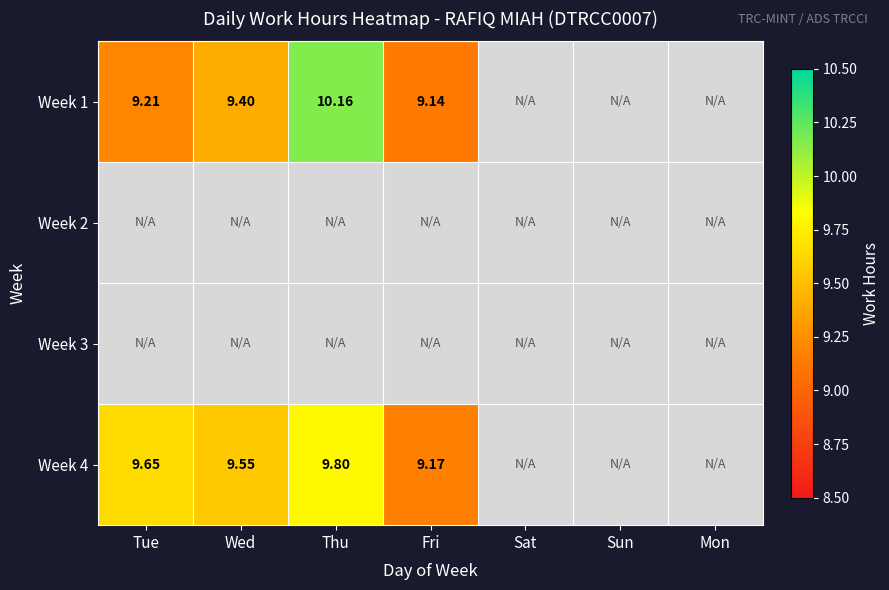

Where is Week 4 nearest to the value 9?

Fri